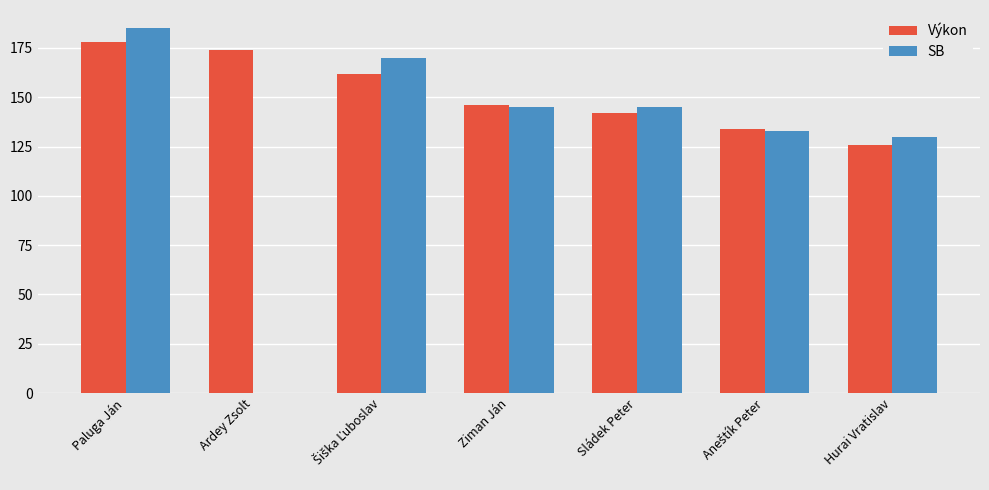

Which category has the highest value in the Výkon series?

Paluga Ján